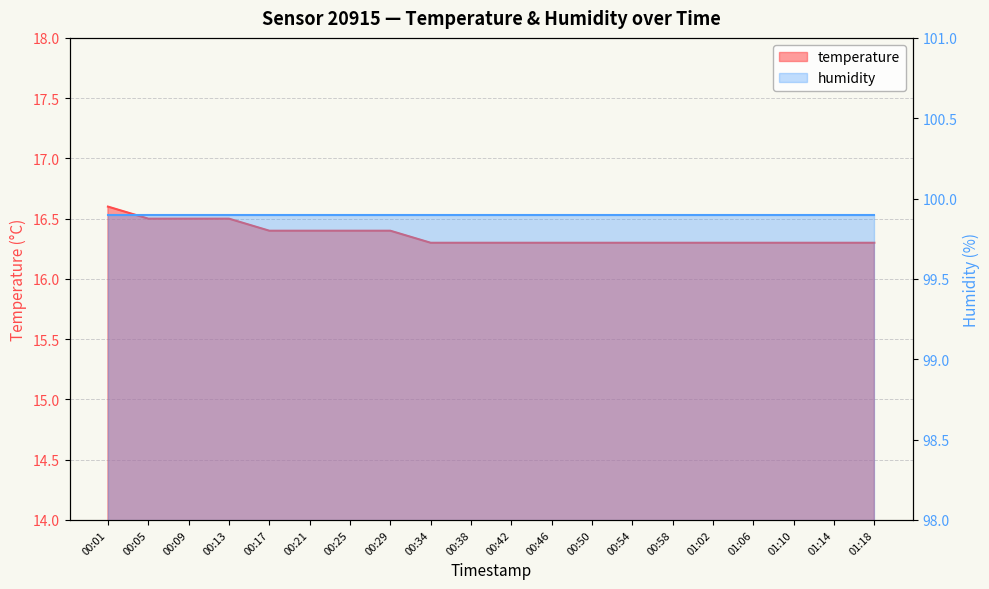

Approximately how many times larger is the value at 01:10 compared to 00:50?

1.0